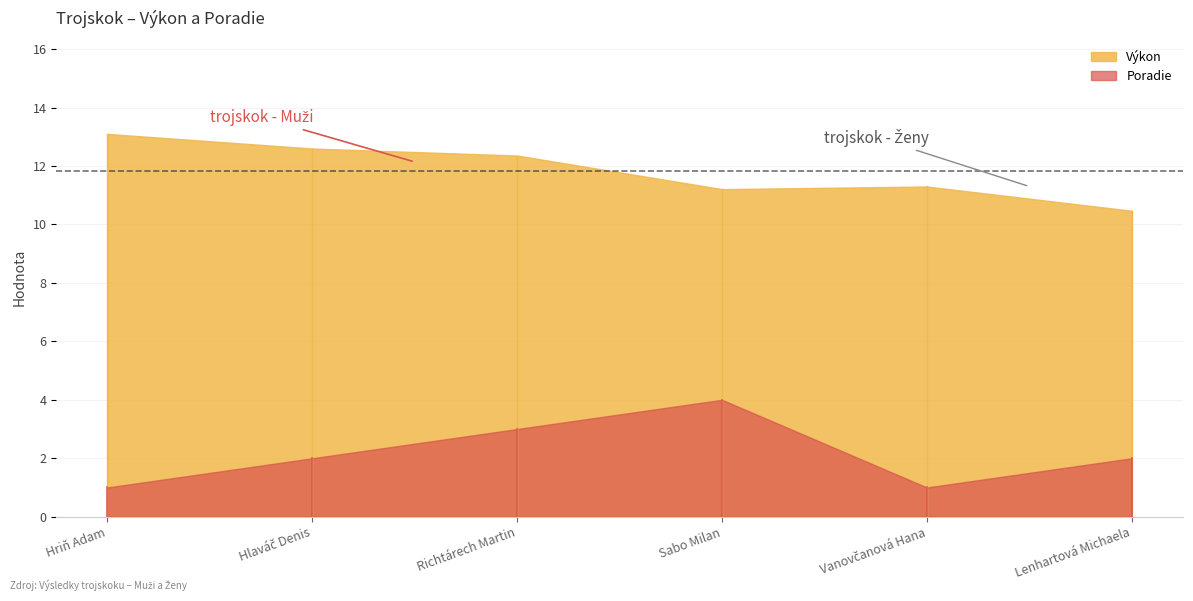

Where is Poradie nearest to the value 2?

Hlaváč Denis